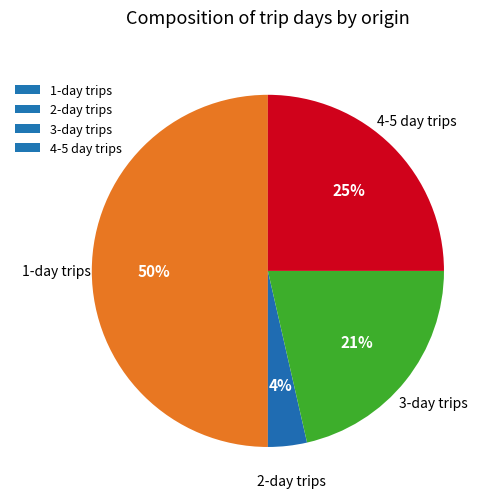

Which slice is the smallest?

2-day trips